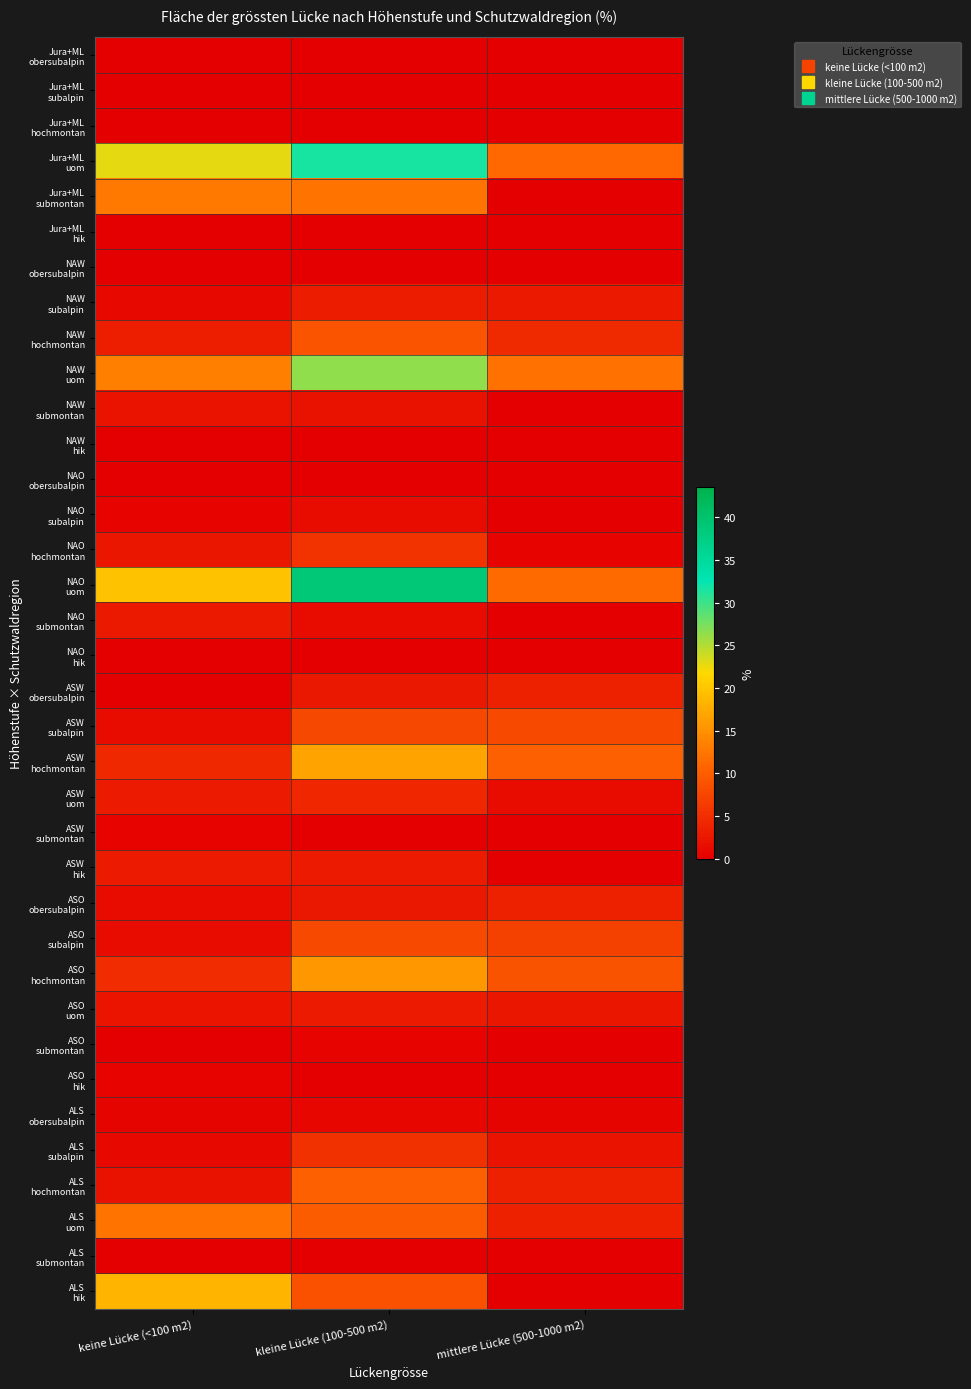

Which category has the lowest value across all series?

keine Lücke (<100 m2)